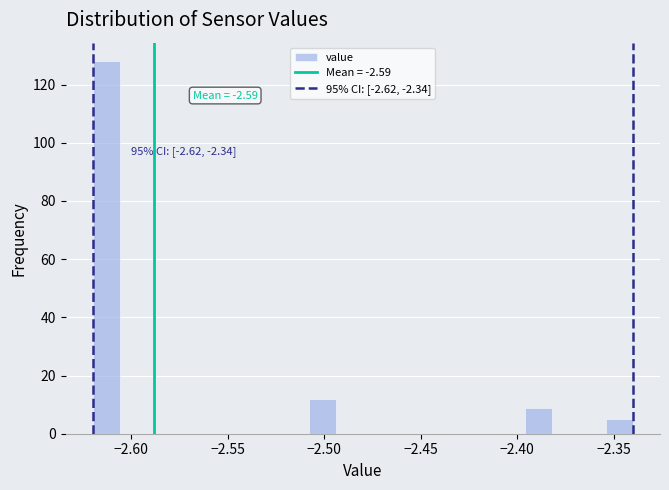

Read against the x-axis, roughly where is the centre of the tallest bar?

-2.615